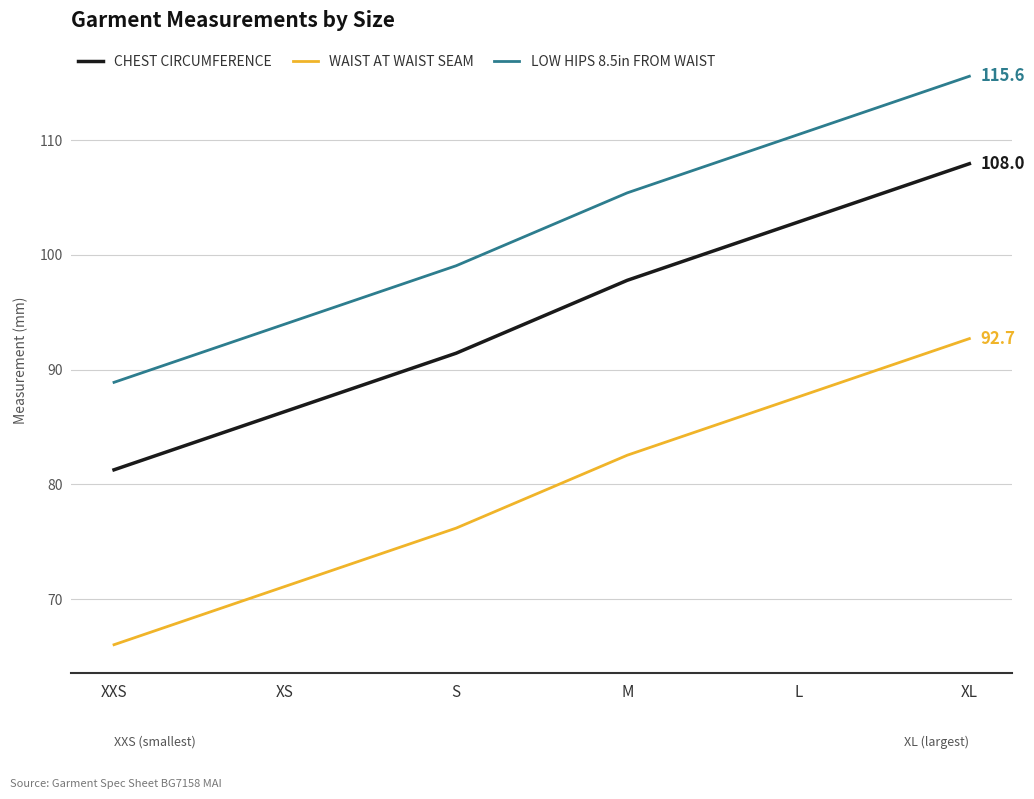

What is the sum of the CHEST CIRCUMFERENCE values at M and L?

200.7